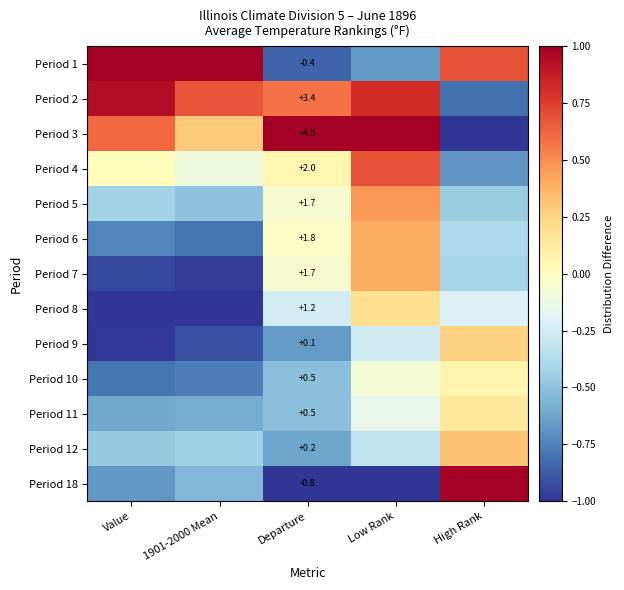

The value of Period 3 at Low Rank is 0.3. True or false?

False